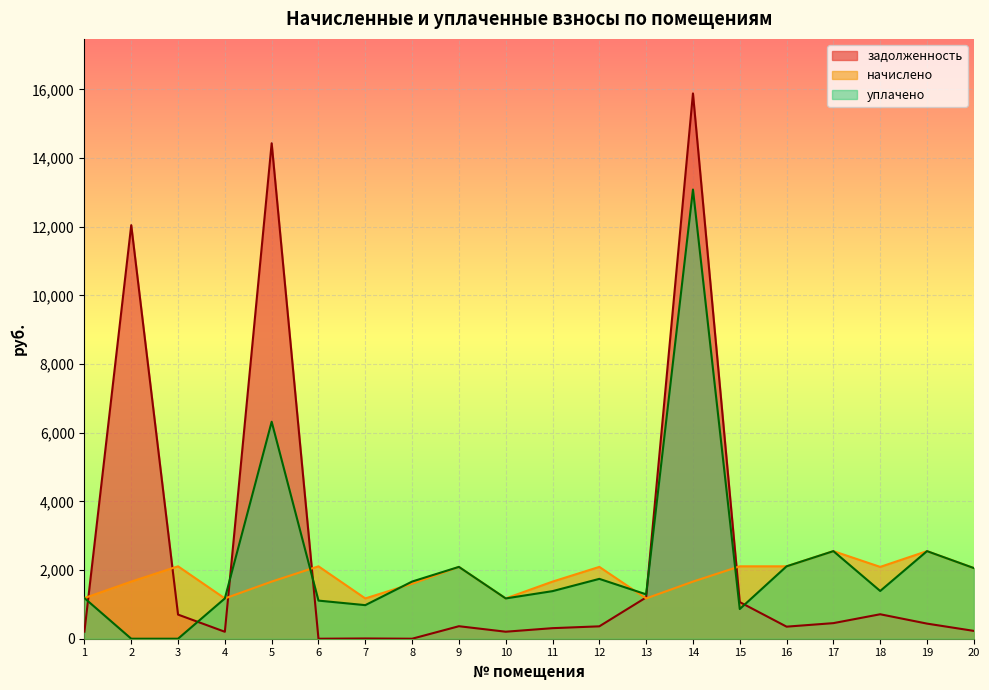

What are all the series names shown in the legend?

задолженность, начислено, уплачено